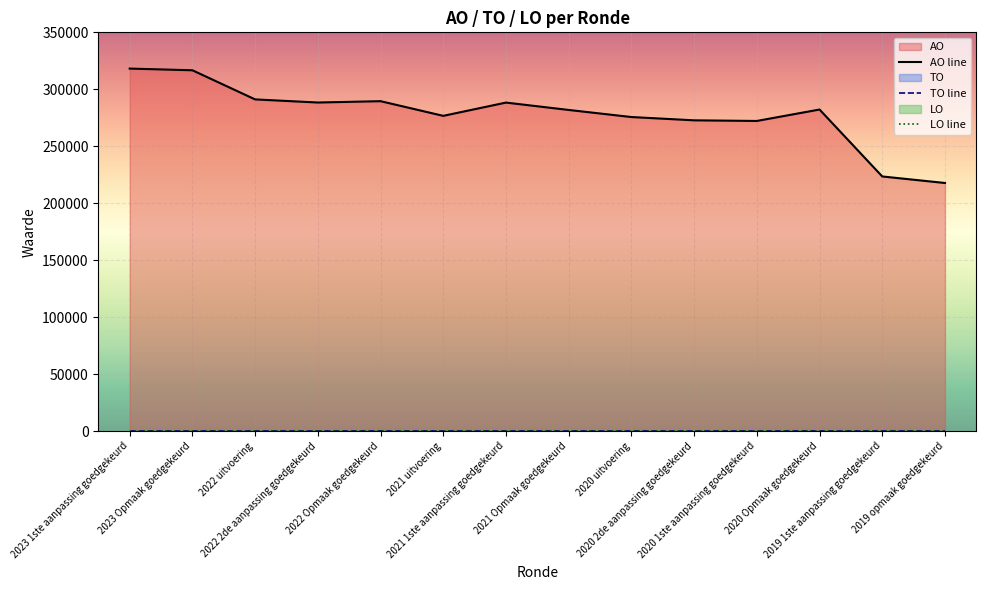

True or false: LO and TO intersect in this chart.

False